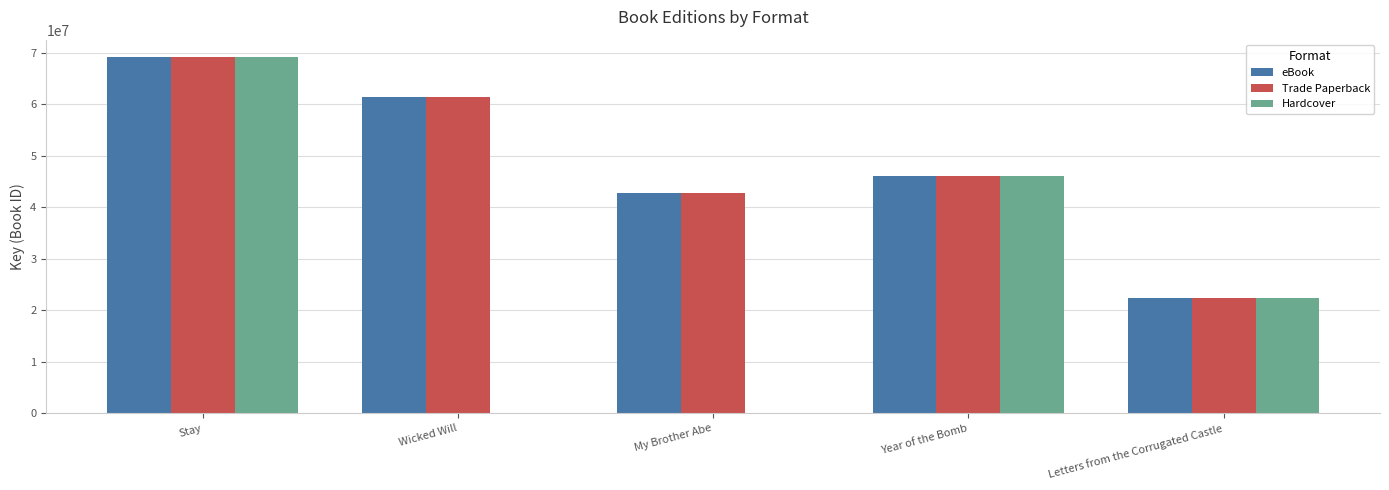

What is the total value across all series at Stay?

207241050